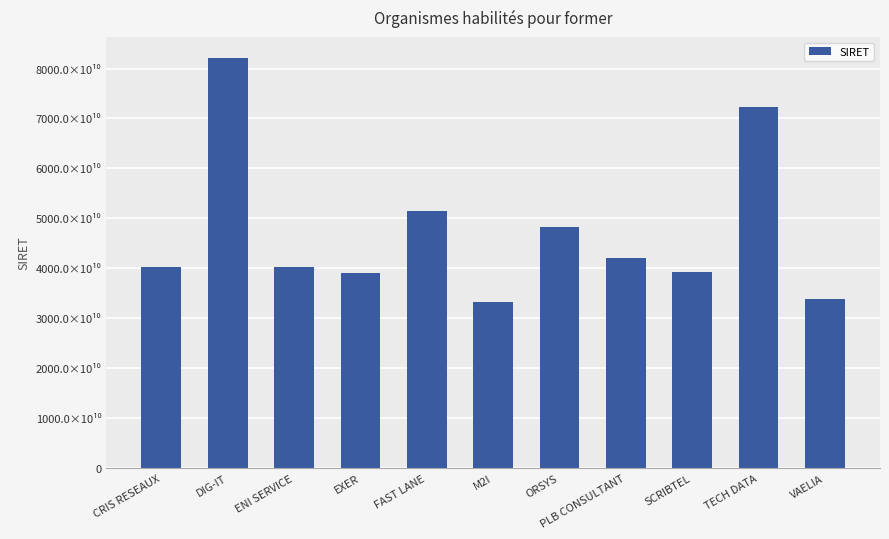

Is it true that the value at SCRIBTEL is 39336786700024?

True